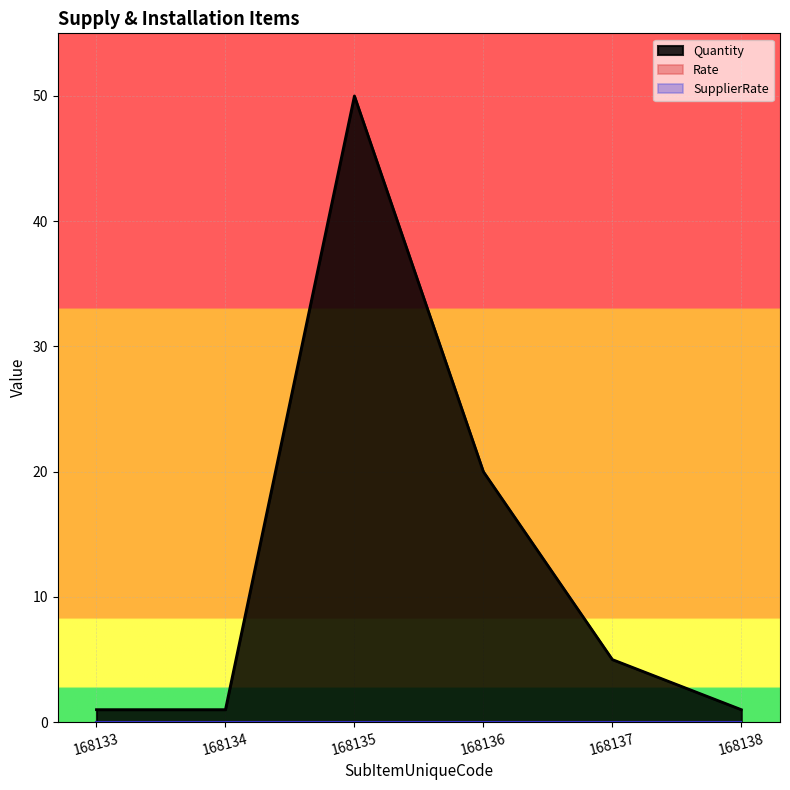

Which category has the lowest value across all series?

168133